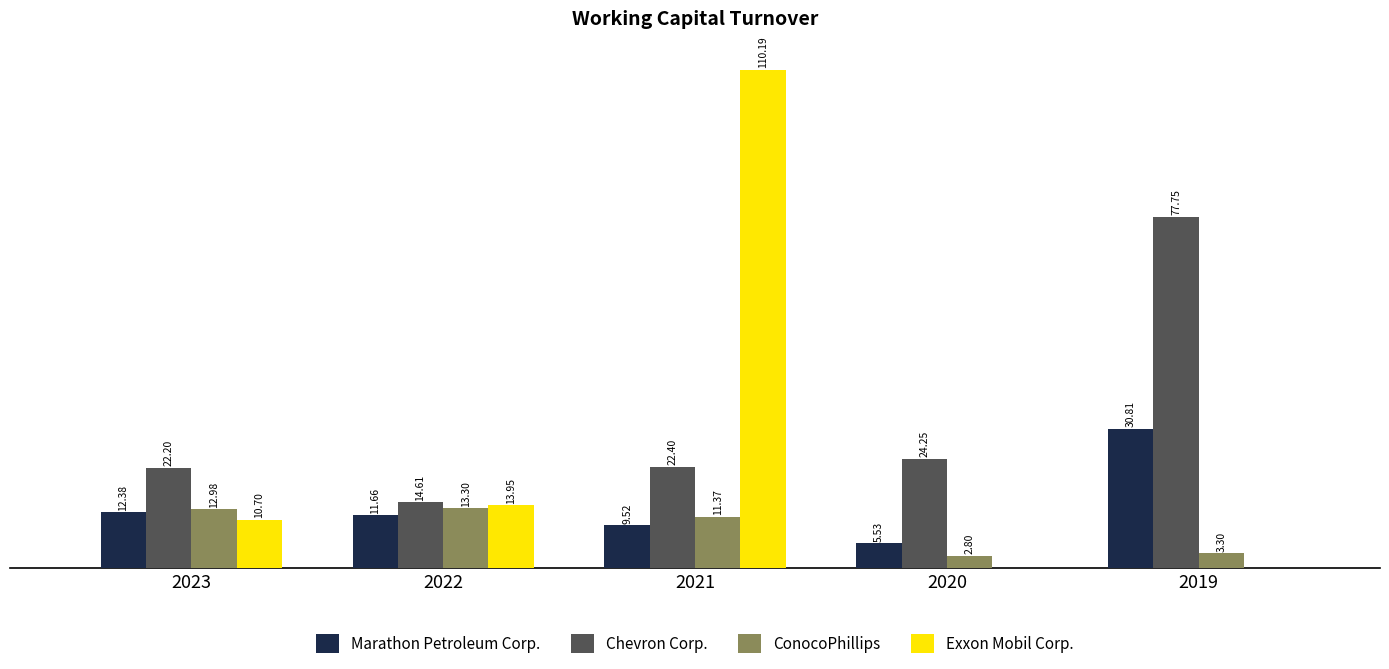

Which series changed the most between 2022 and 2021?

Exxon Mobil Corp.